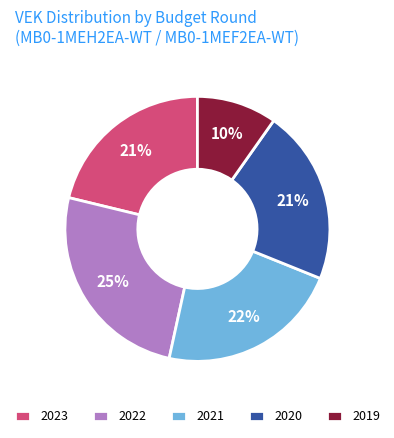

To the nearest percent, what percentage of the pie is 2020?

21%